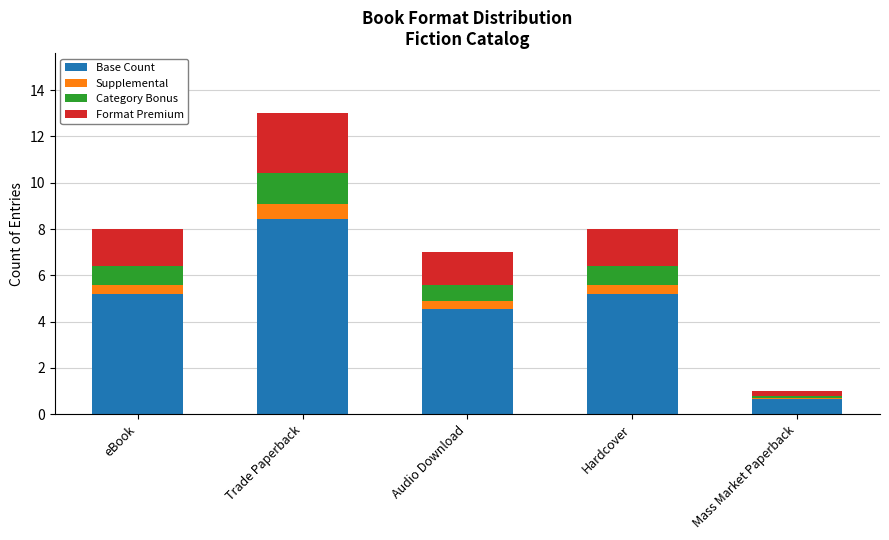

At which category is the sum across all series the highest?

Trade Paperback